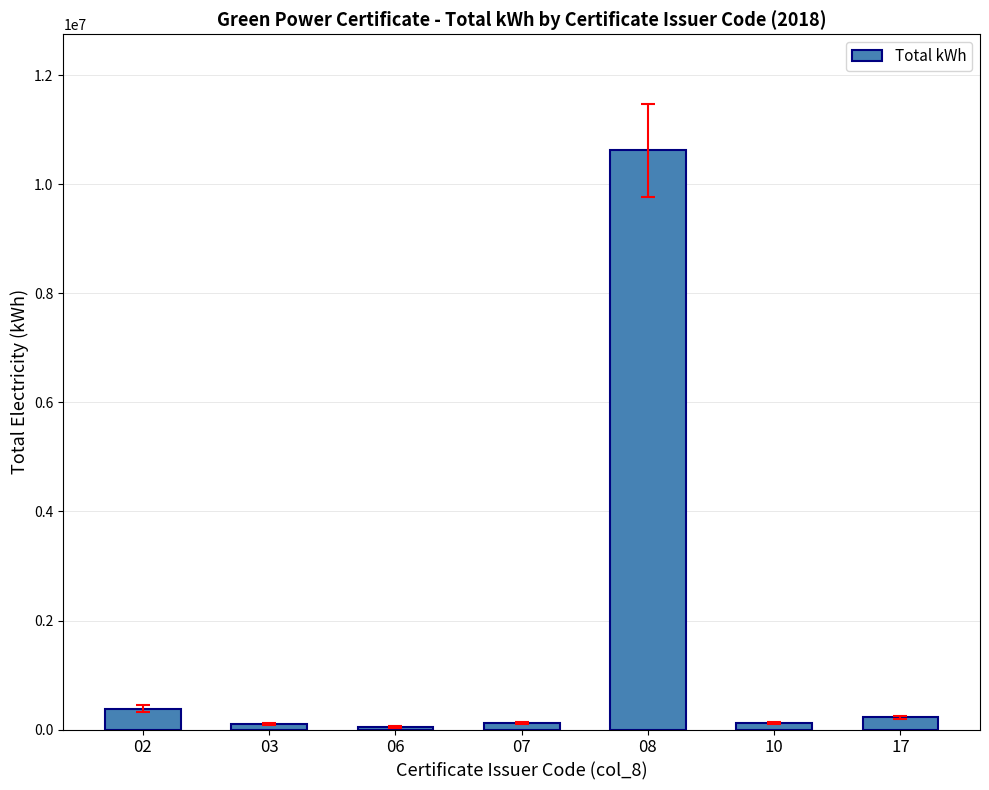

What is the change in value from 07 to 08?

+10511534